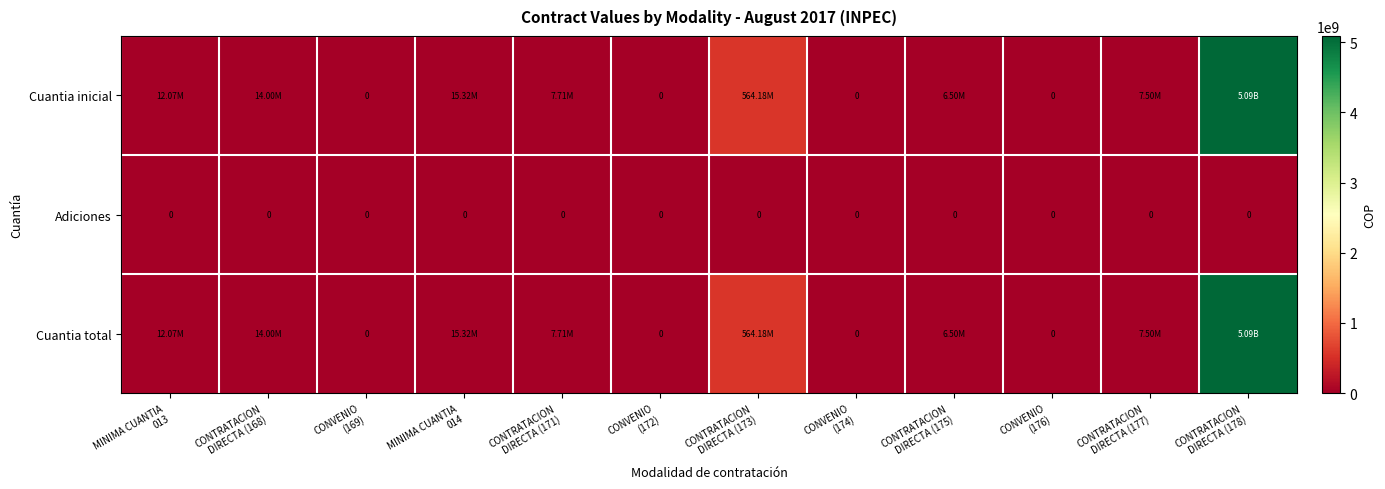

Between MINIMA CUANTIA 014 and CONVENIO (176), which series saw the biggest shift?

Cuantia inicial